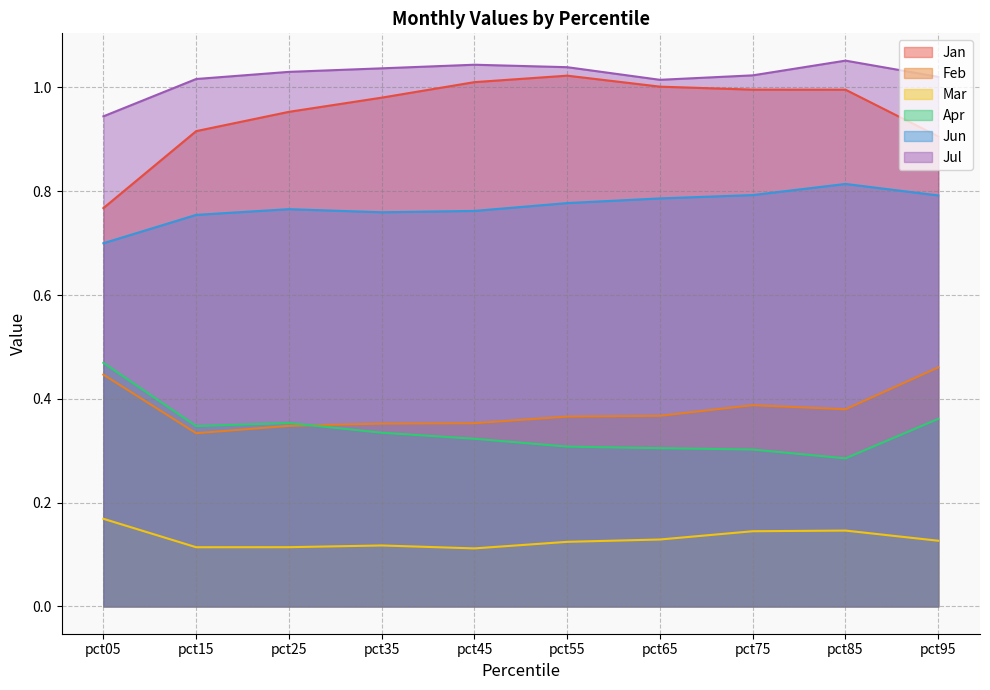

At pct15, list the series in order from largest to smallest.

Jul, Jan, Jun, Apr, Feb, Mar